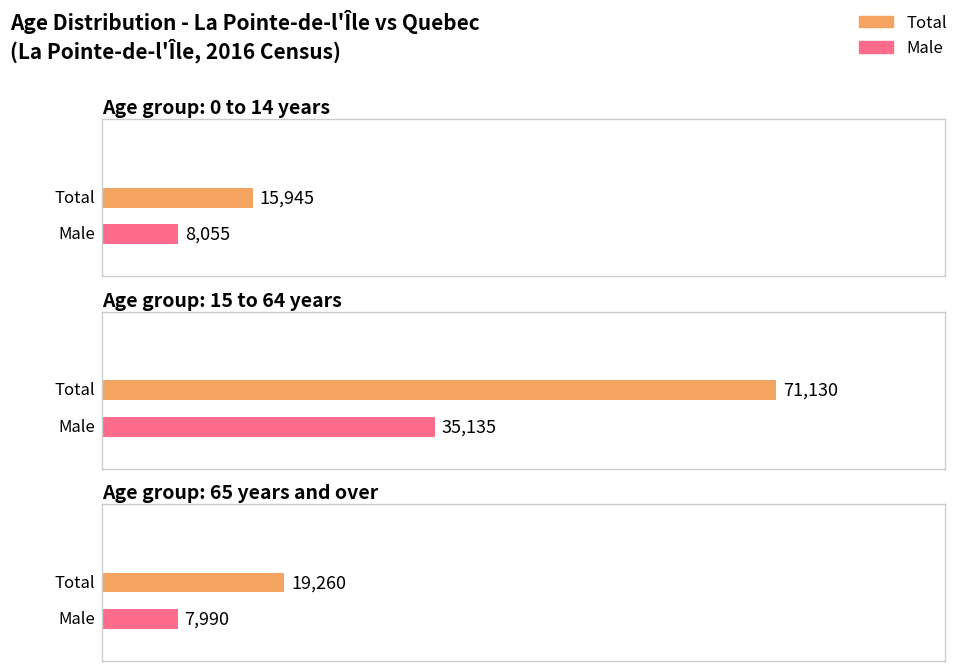

Does the chart contain stacked bars?

No